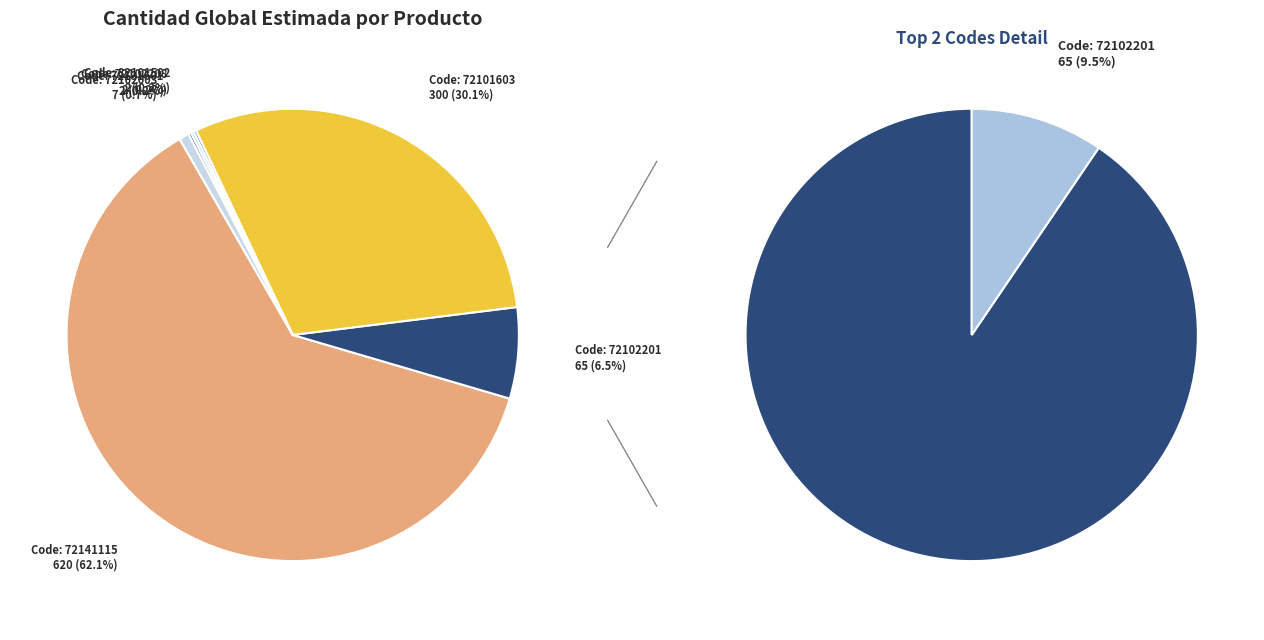

Is there a majority slice in this chart?

Yes